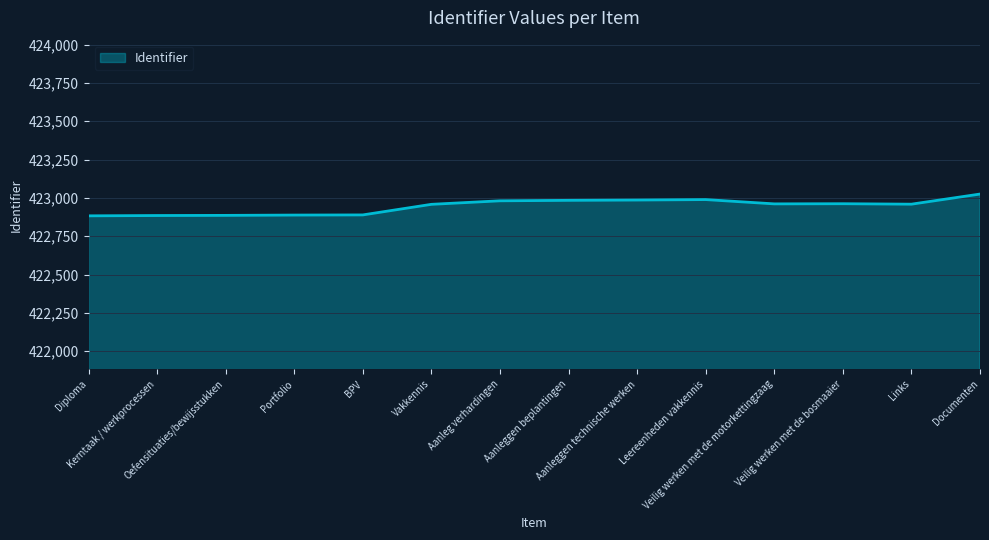

What is the minimum value shown in the chart?

422883